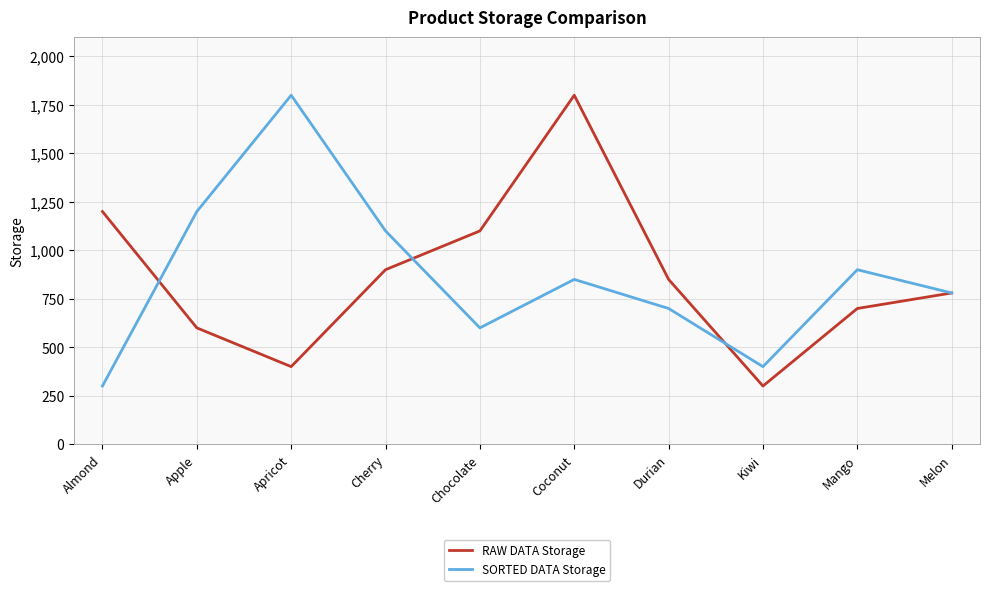

Where does the SORTED DATA Storage series first go above 850?

Apple